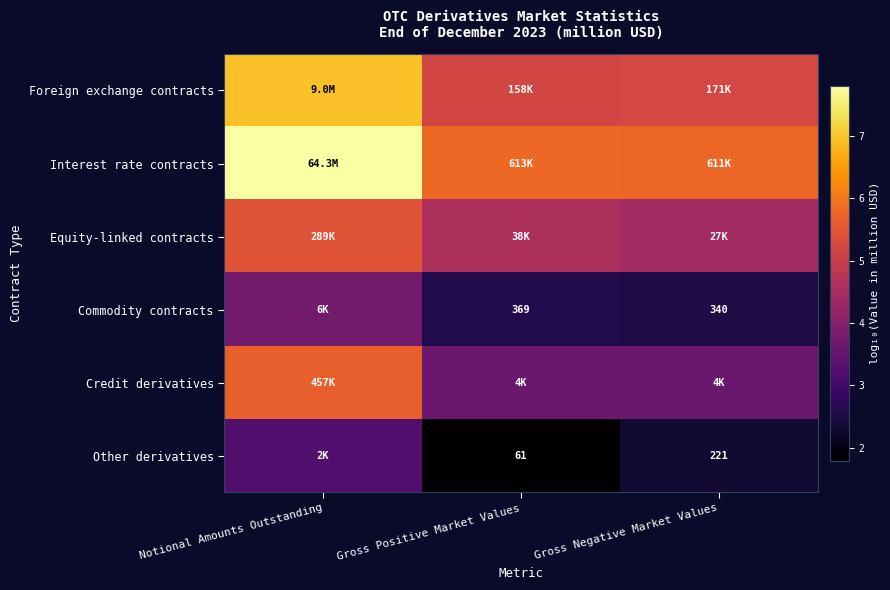

What is the greatest value displayed?

7.8